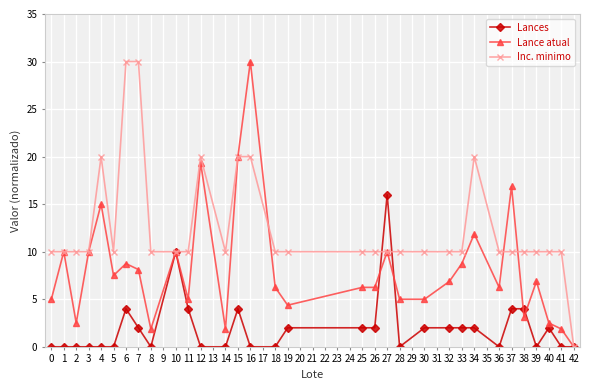

At which category is the sum across all series the highest?

16